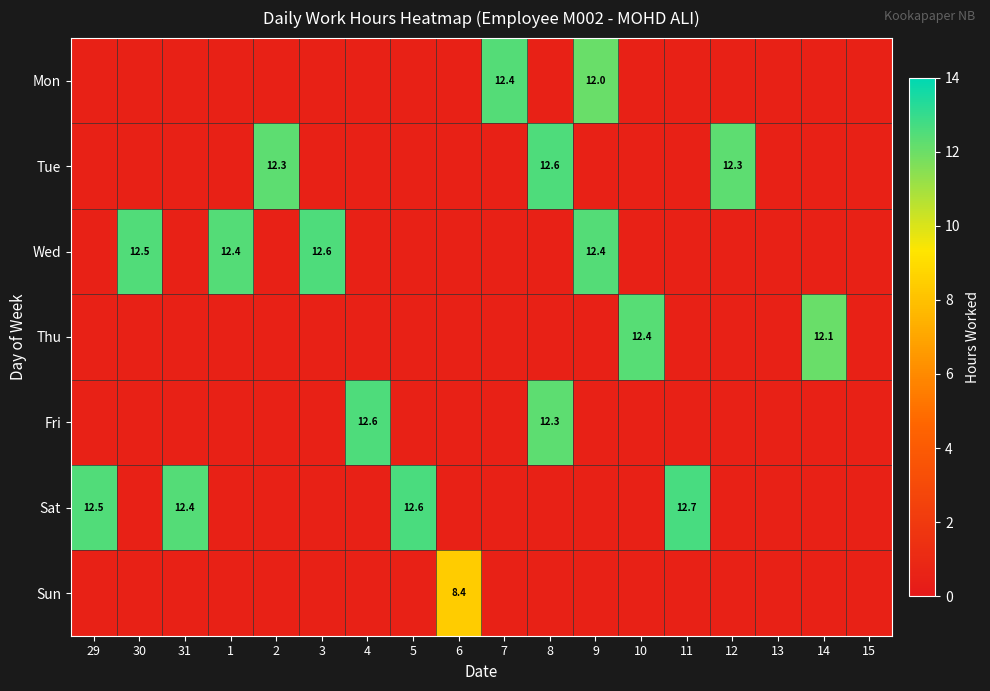

The value of Fri at 8 is 12.3. True or false?

True